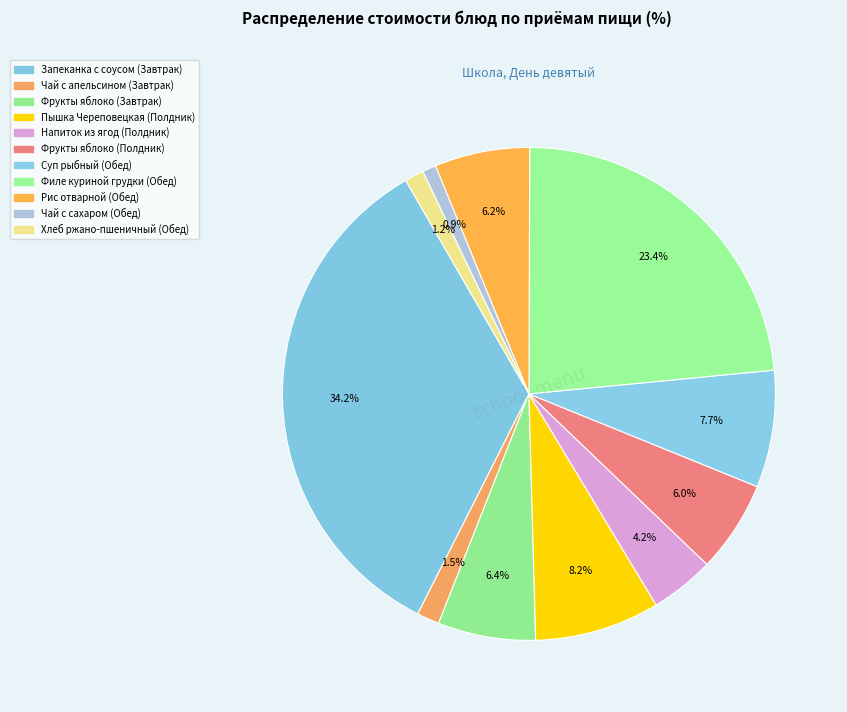

Does Напиток из ягод (Полдник) represent more than half of the total?

No